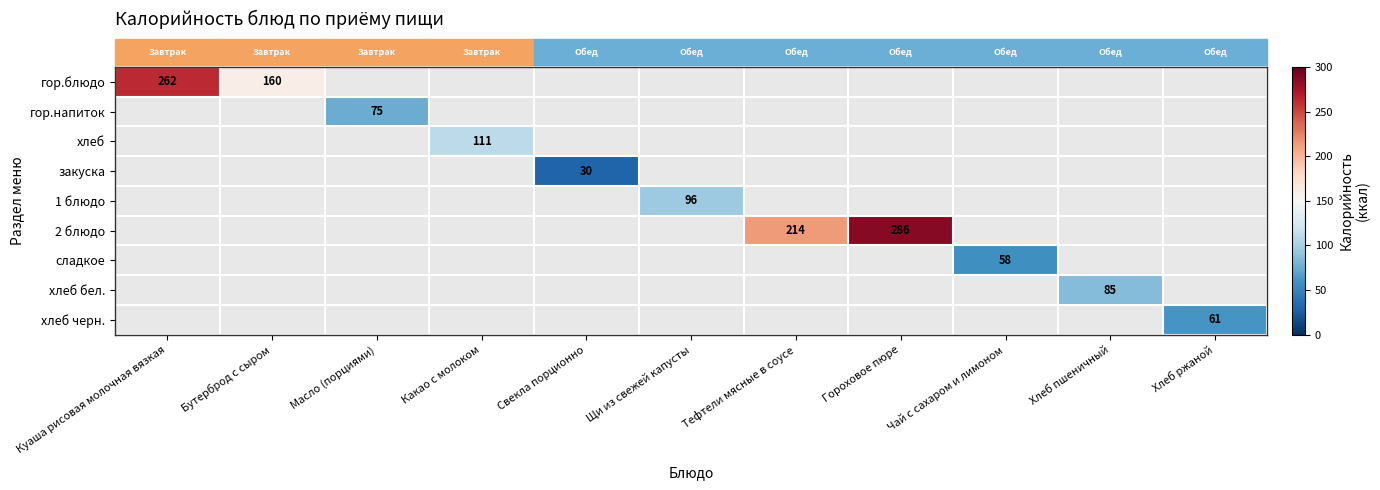

The хлеб черн. series shows 61 at Хлеб ржаной. True or false?

True